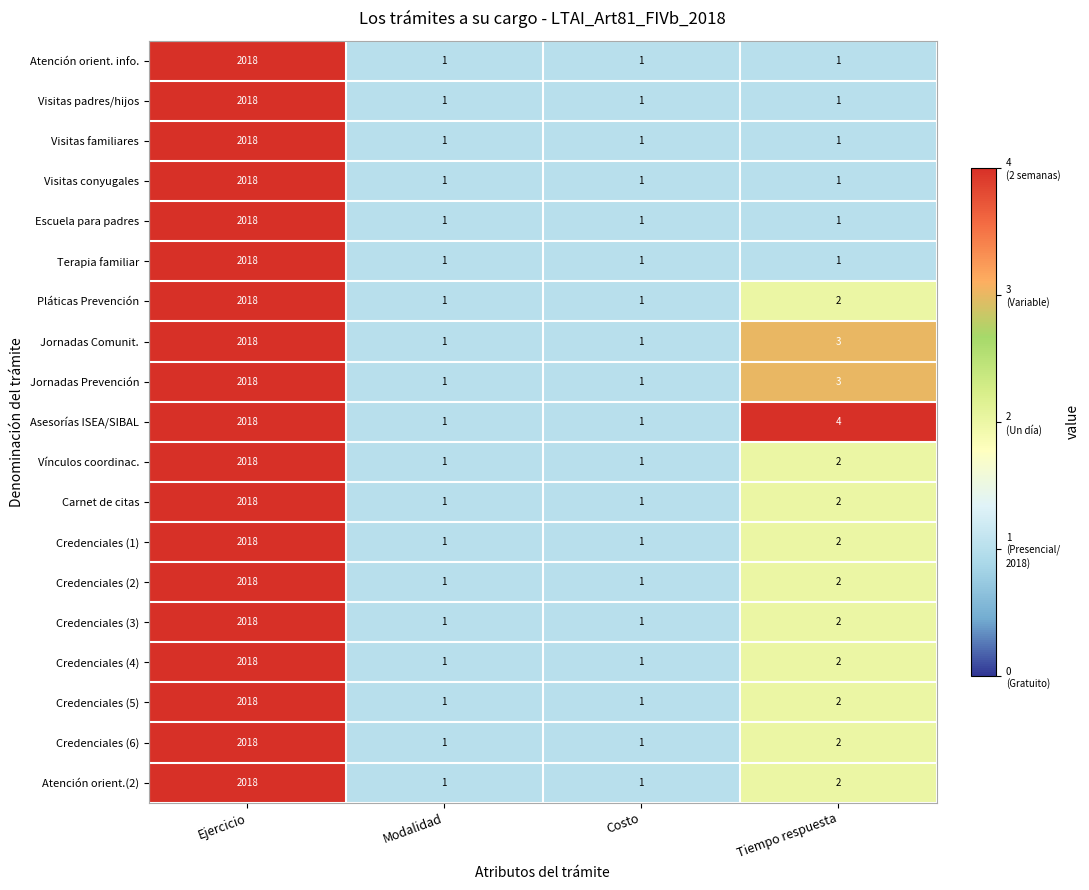

Is it true that Credenciales (3) equals 1 at Costo?

True